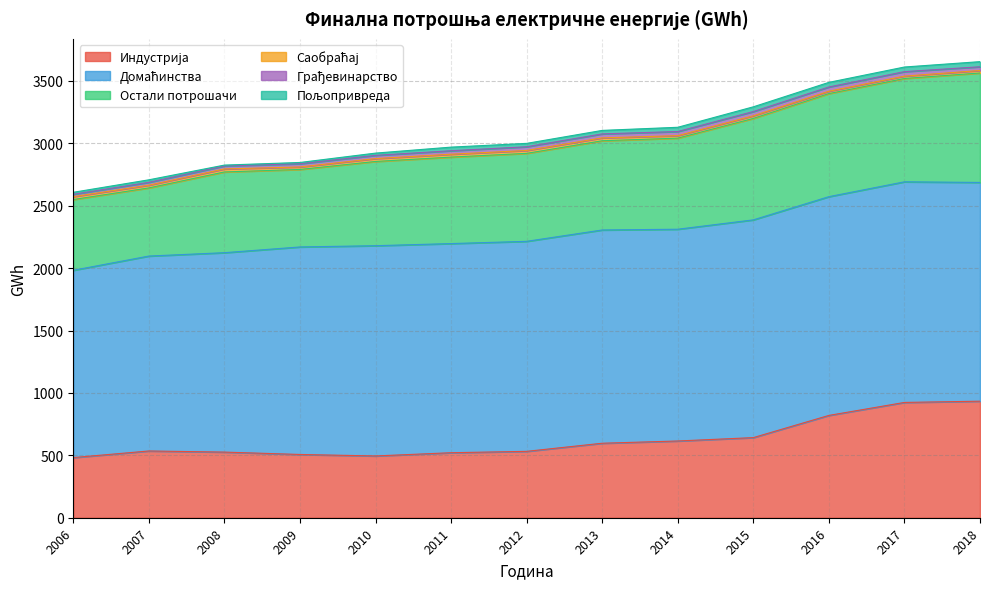

What is the total value across all series at 2014?

3129